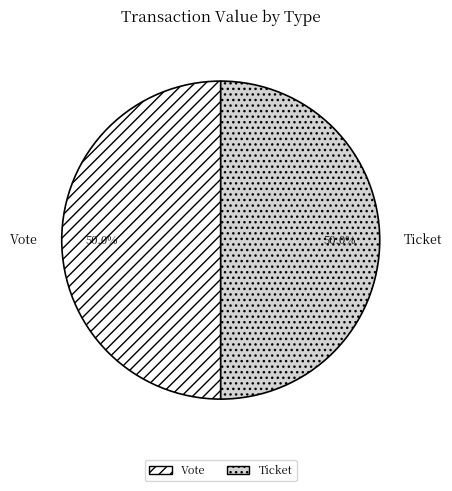

Combined, what portion of the pie is Vote and Ticket?

100.0%